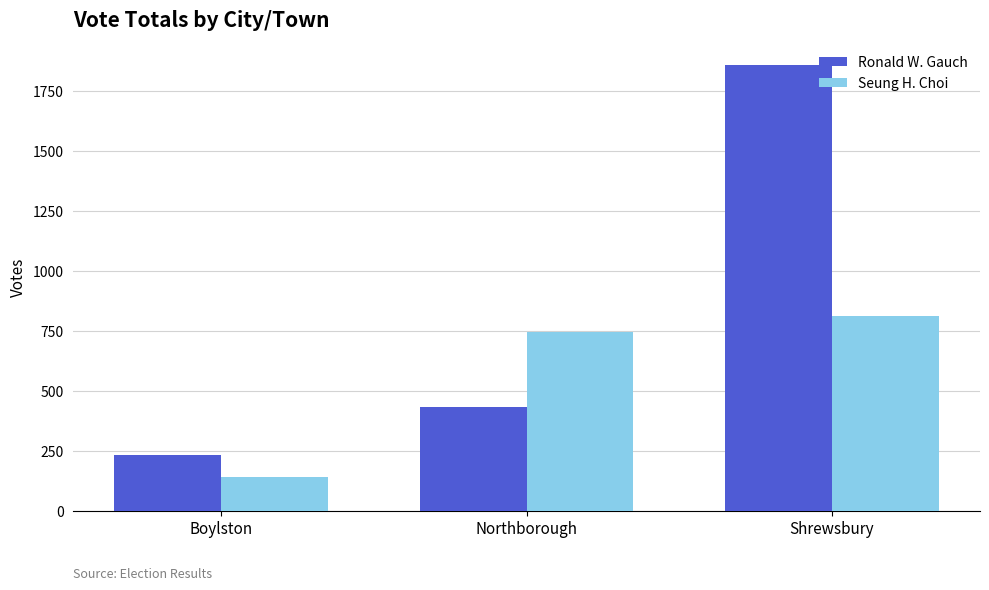

What is the greatest value displayed?

1856